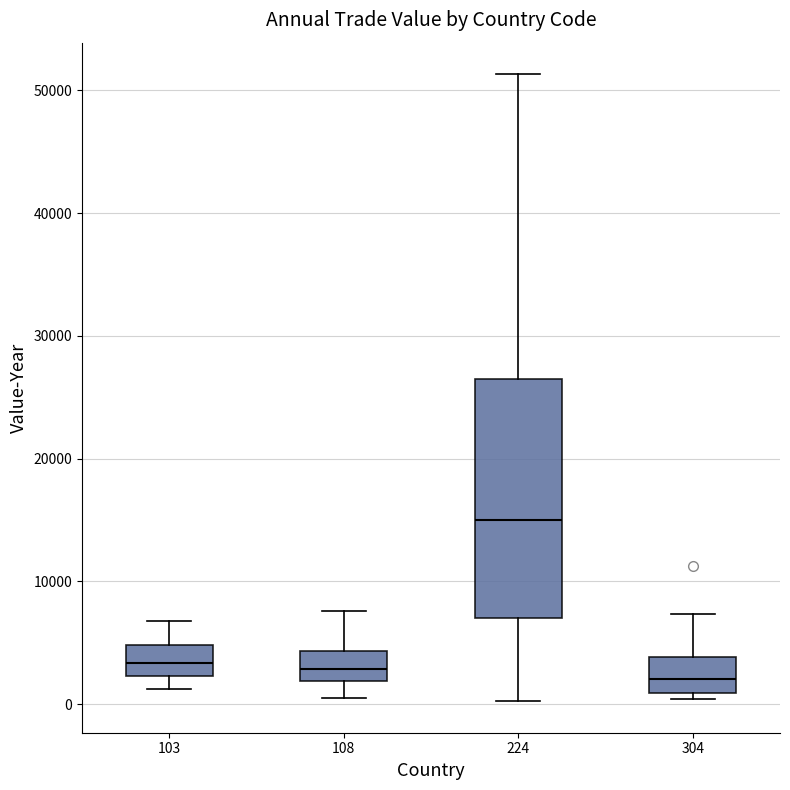

Reading left to right, transcribe this box plot: for each box, give where its median line is, the range the box spans, and where its two whiskers end, as read against the y-axis. The values are not printed on the chart, so give them approximately, as read against the axis.

103: median 3000, box 2000 to 5000, whiskers 1000 to 7000
108: median 3000, box 2000 to 4000, whiskers 1000 to 8000
224: median 15000, box 7000 to 26000, whiskers 0 to 51000
304: median 2000, box 1000 to 4000, whiskers 0 to 7000